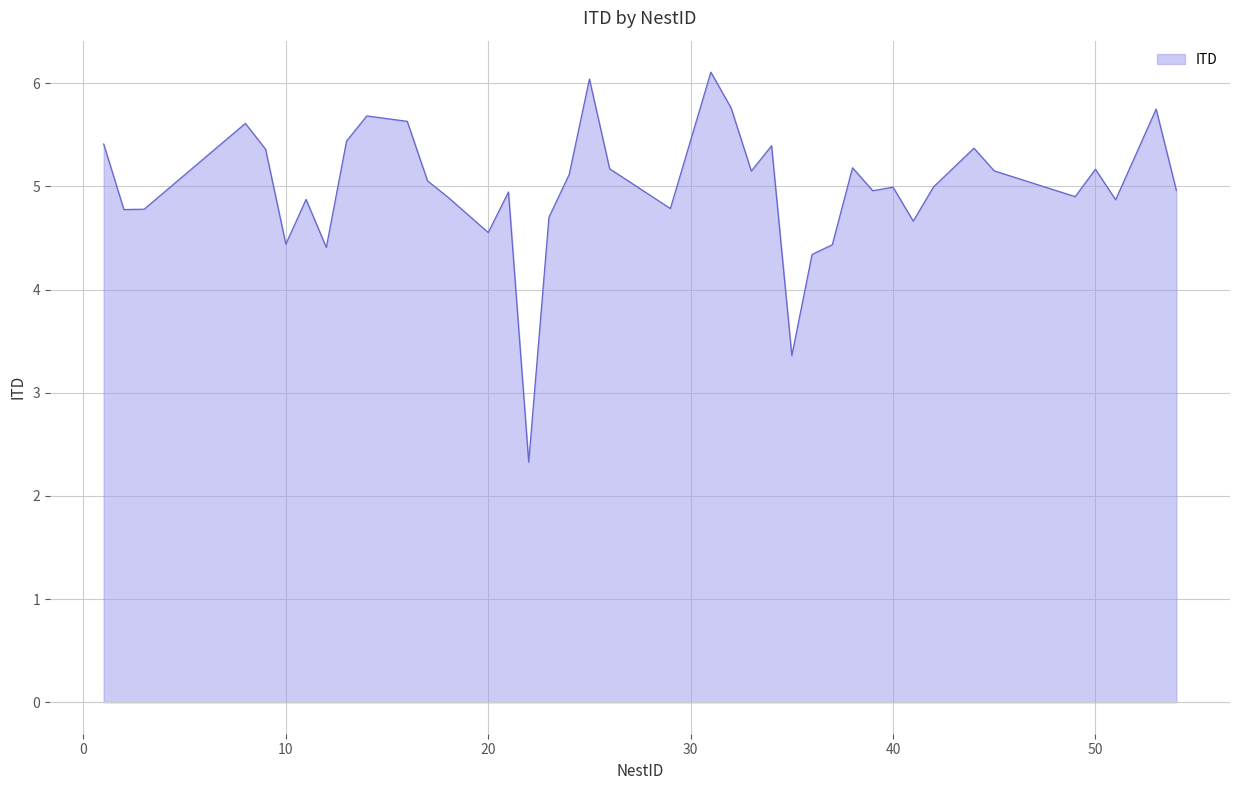

What is the minimum value shown in the chart?

2.3